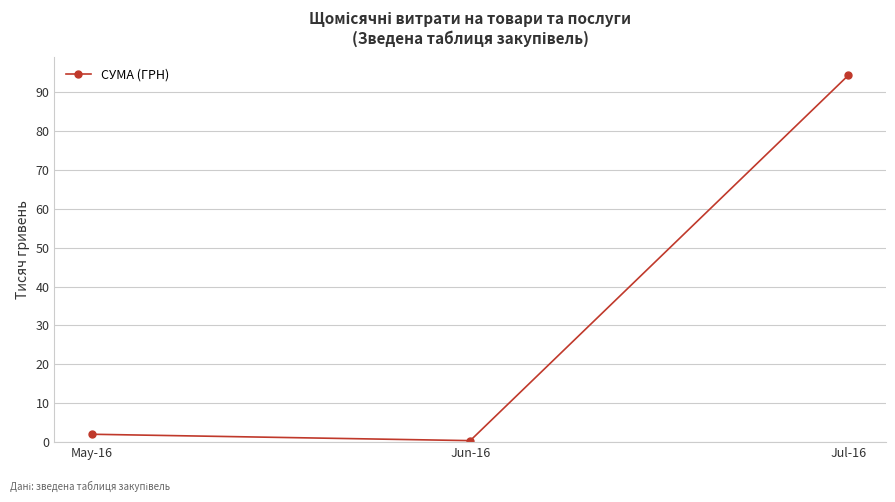

Does the chart have visible grid lines?

Yes